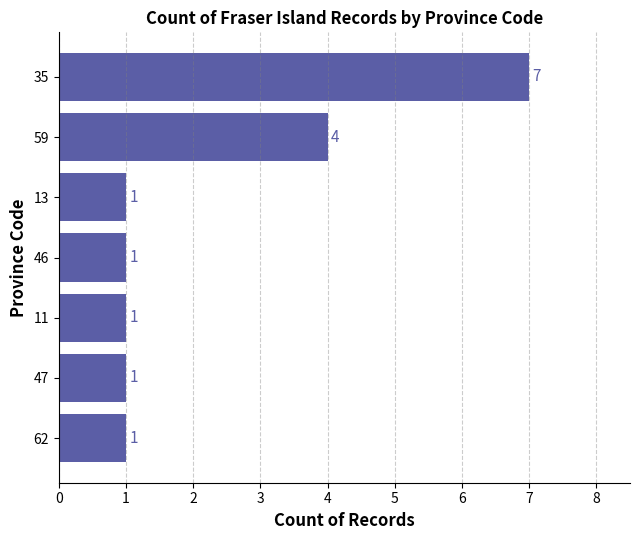

True or false: the data shows 7 at 59.

False